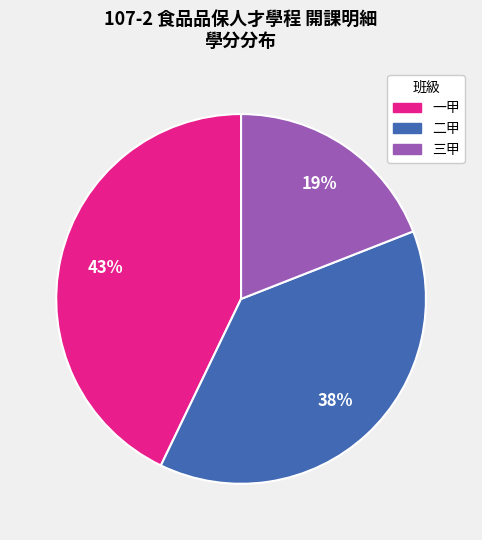

To the nearest percent, what is the average slice percentage?

33%